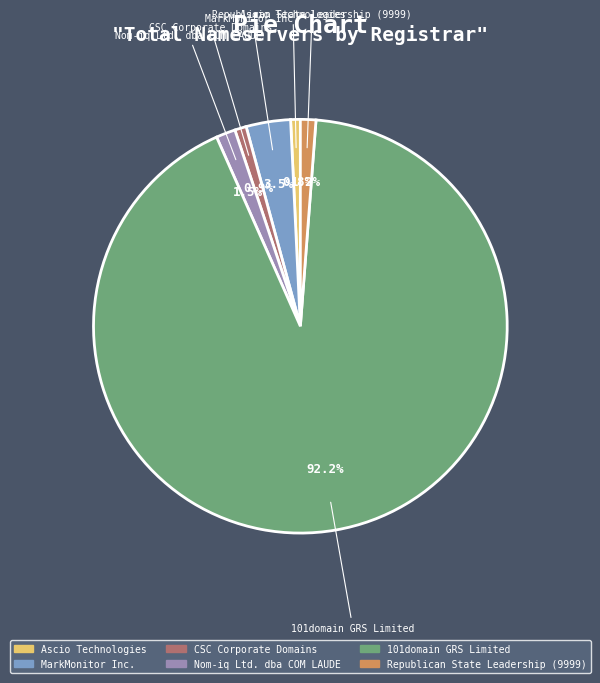

Which slice is the largest?

101domain GRS Limited